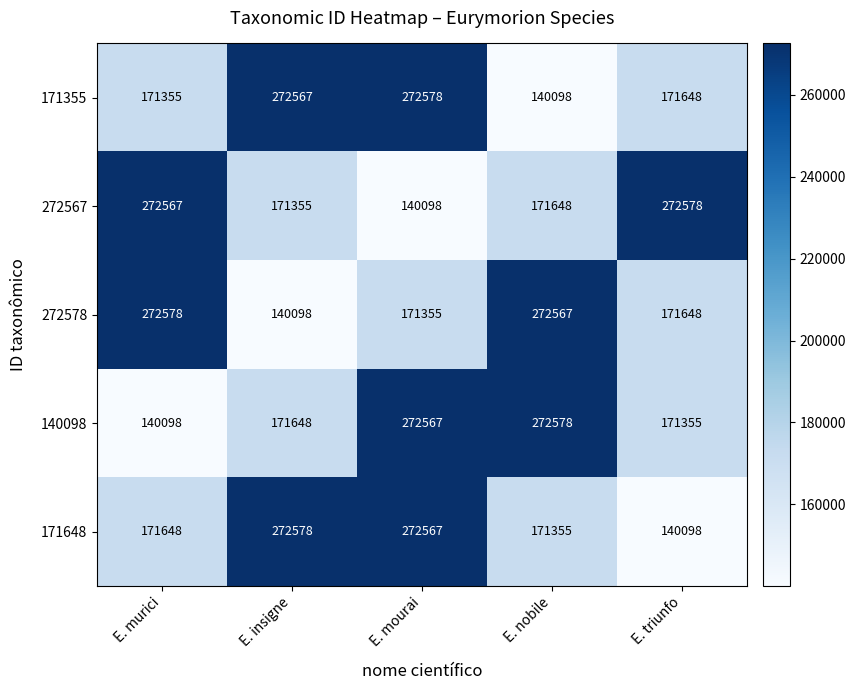

How many distinct data groups are displayed?

5